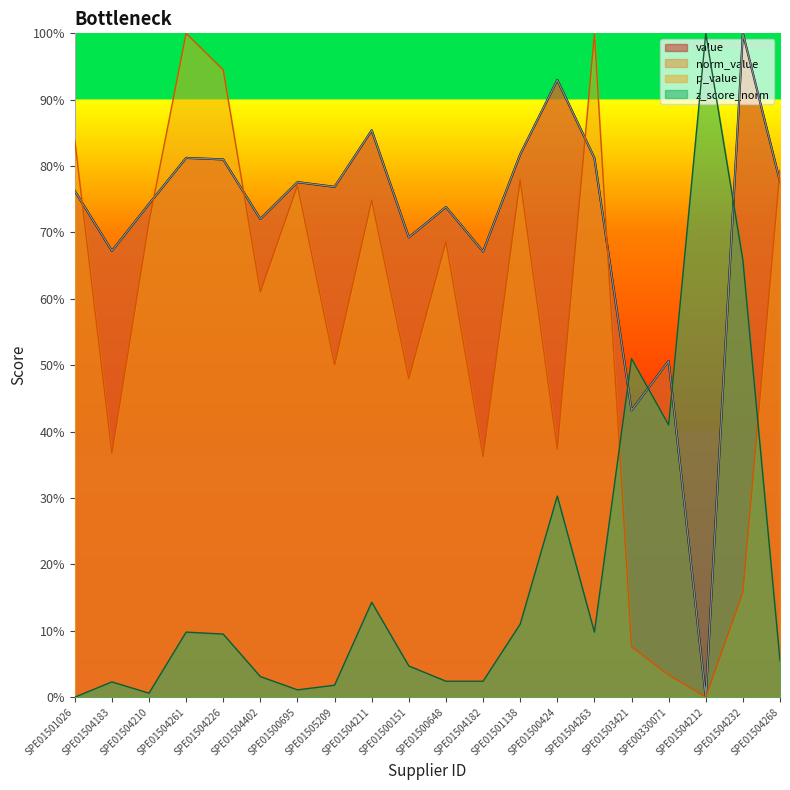

Count the number of data series in this chart.

4